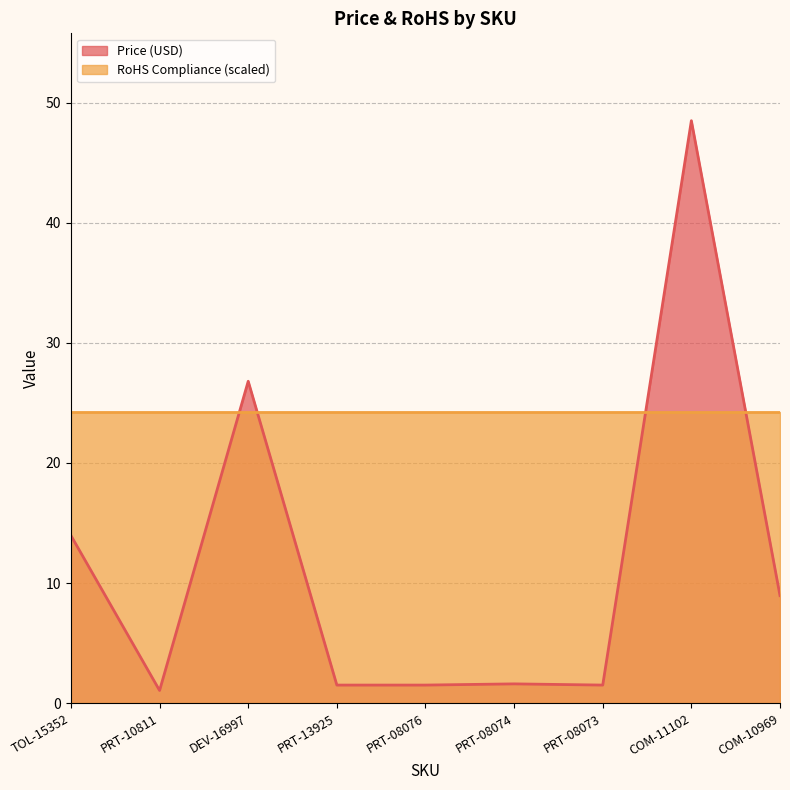

What is the label of the 8th point from the right?

PRT-10811